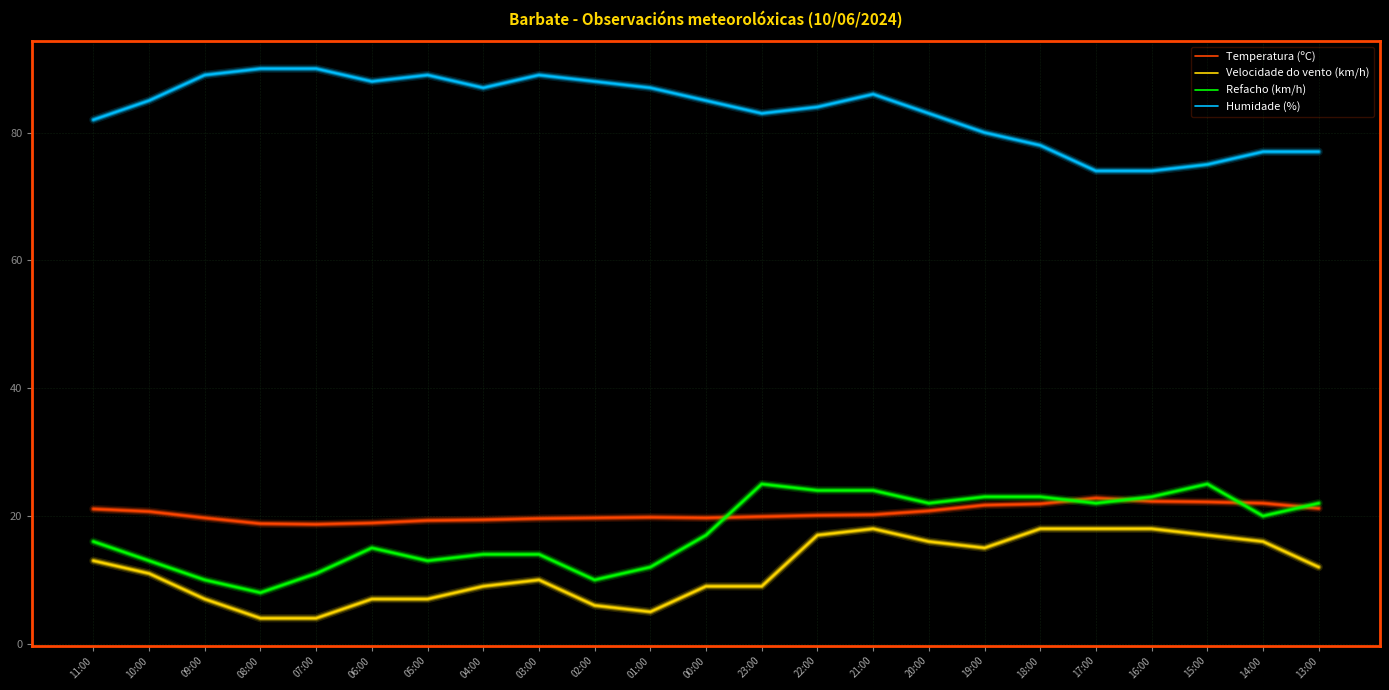

Is the value of Temperatura (ºC) at 07:00 greater than the value of Refacho (km/h) at 13:00?

No